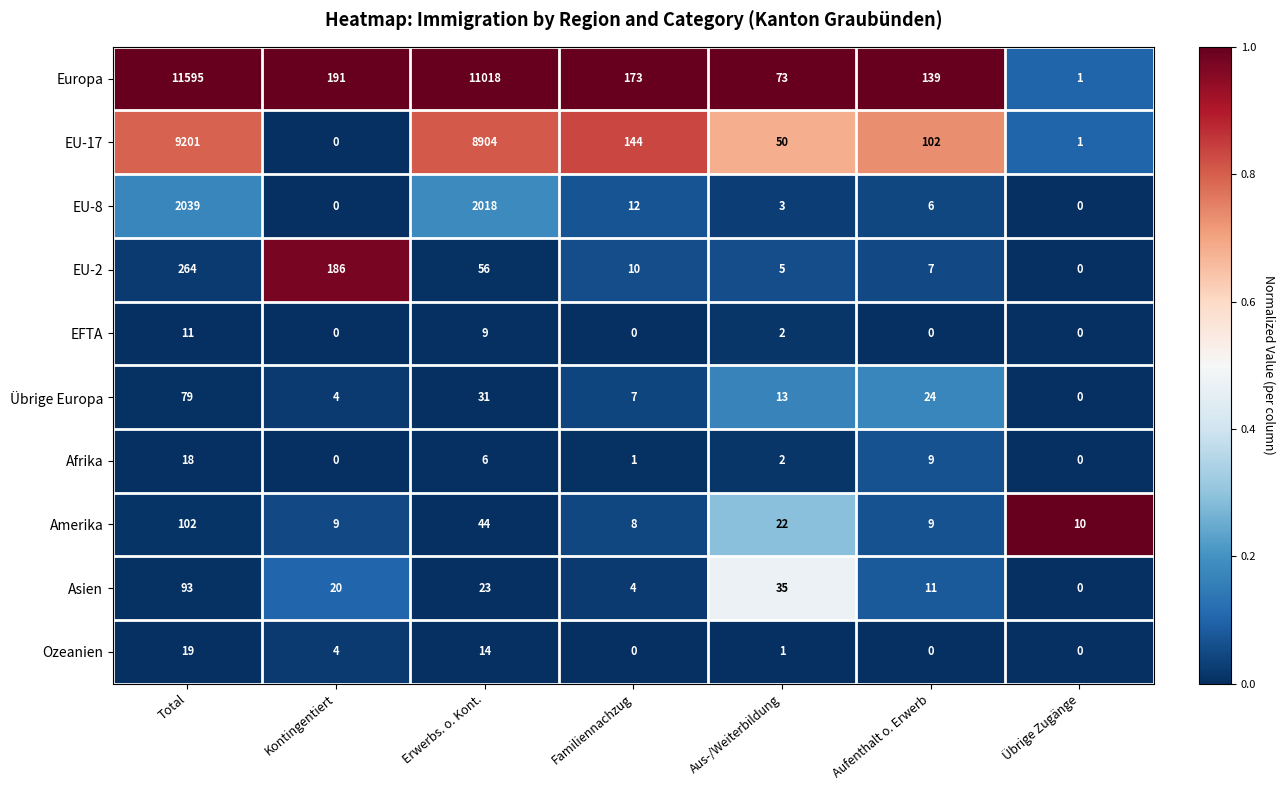

What is the difference between the Afrika values at Übrige Zugänge and Erwerbs. o. Kont.?

6